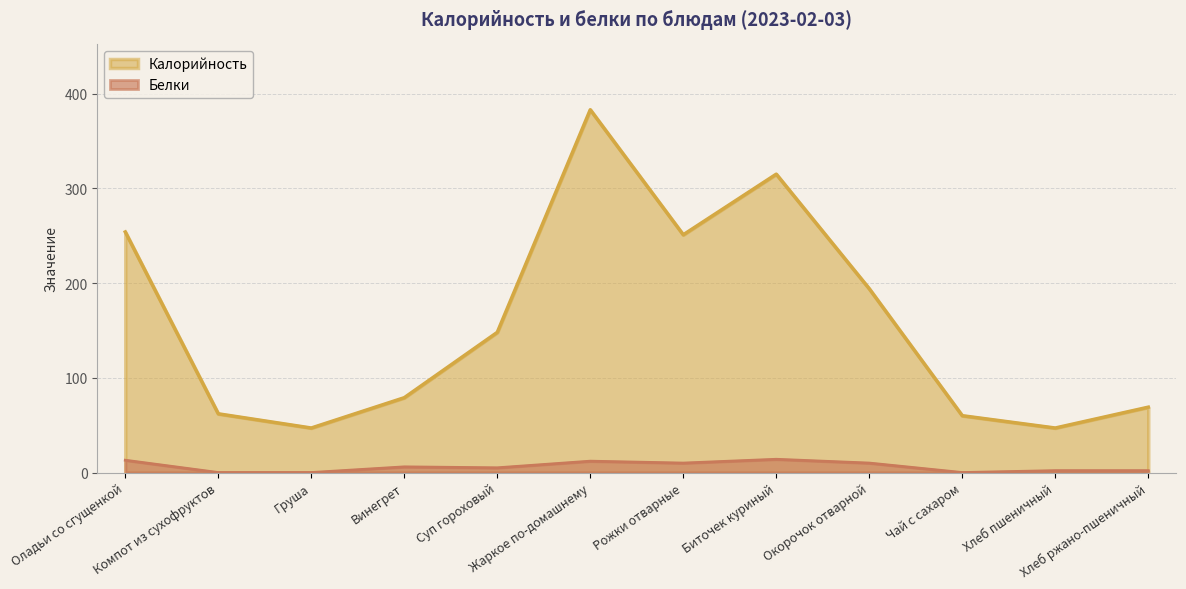

What are all the series names shown in the legend?

Калорийность, Белки